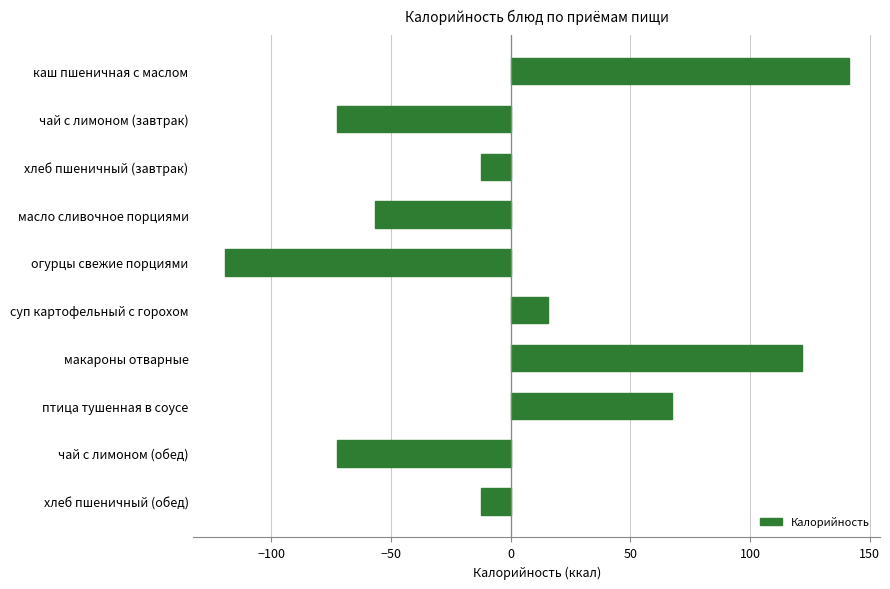

What is the minimum value shown in the chart?

-119.5